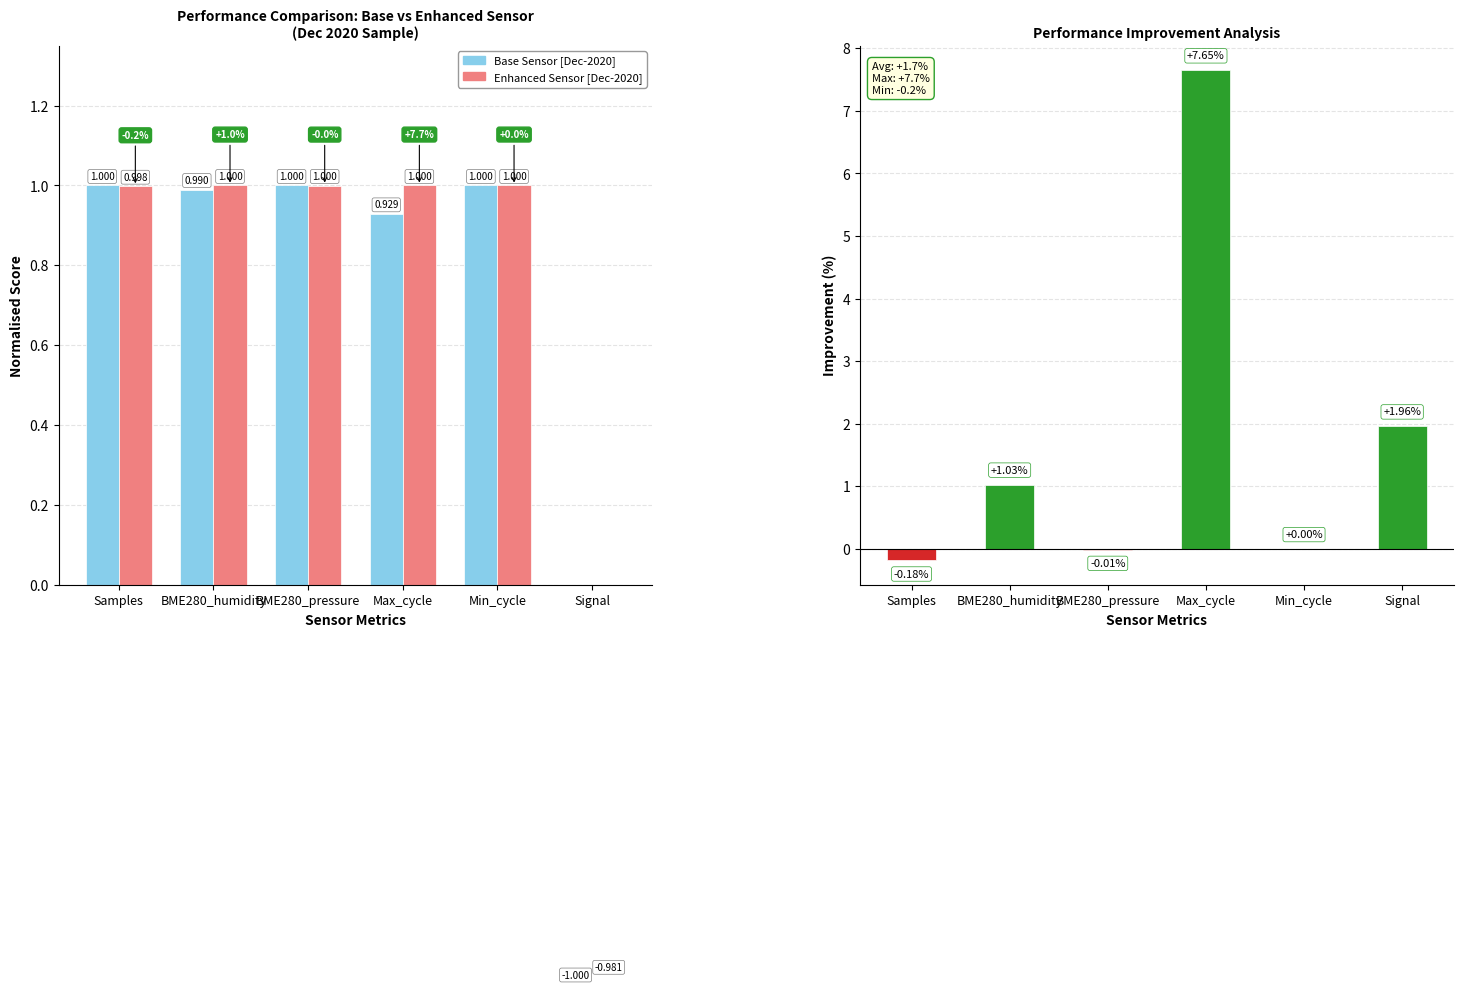

What is the difference between the maximum and minimum values in the Improvement series?

7.8